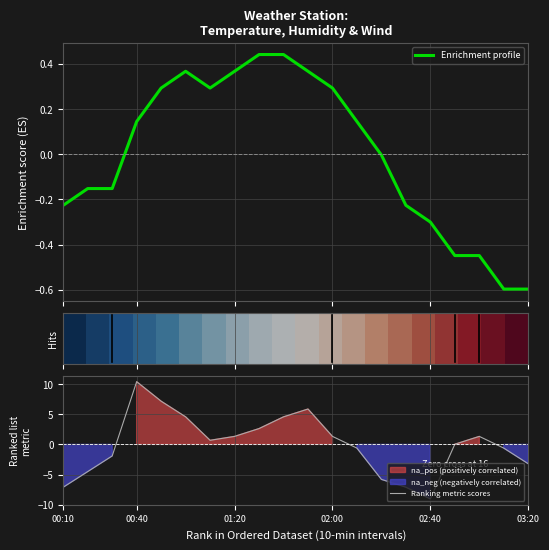

The value of Ranking metric scores at 02:00 is 1.3. True or false?

True